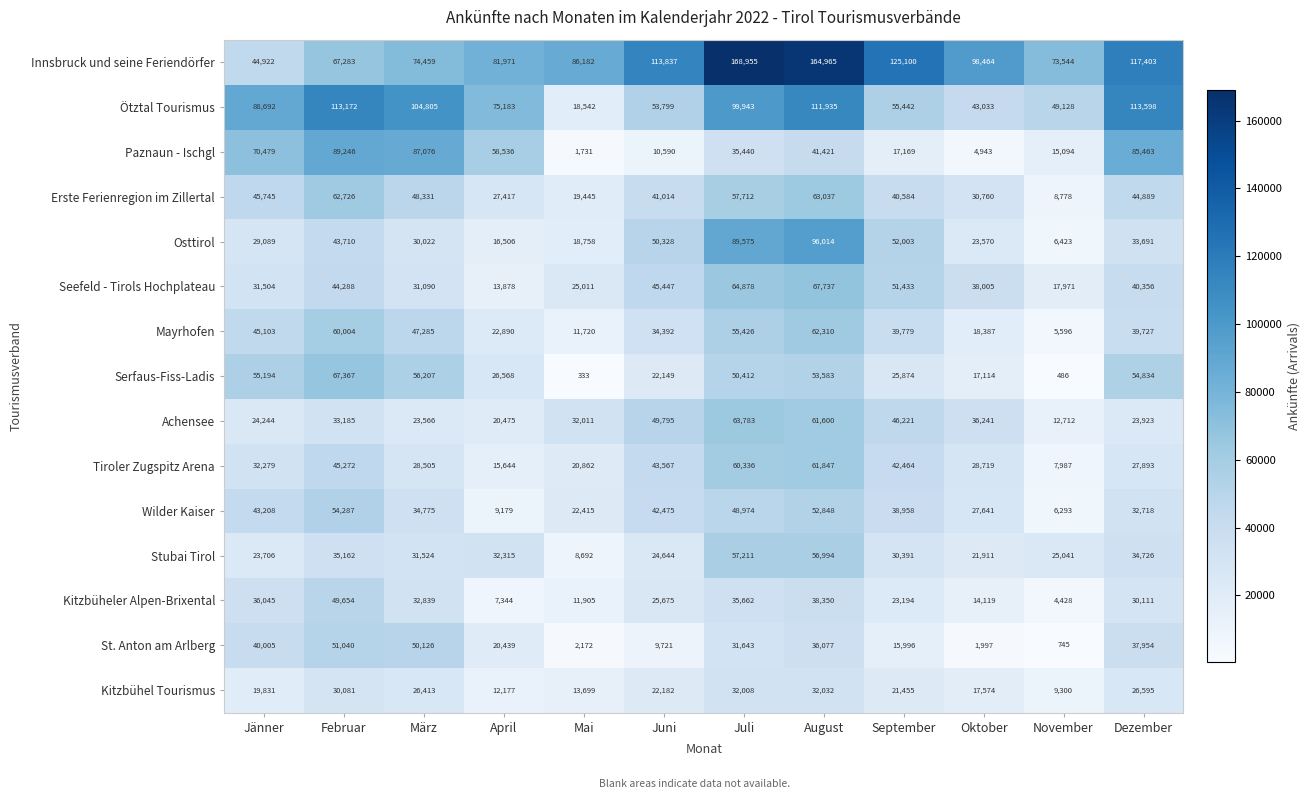

Is it true that Serfaus-Fiss-Ladis equals 25669 at Oktober?

False